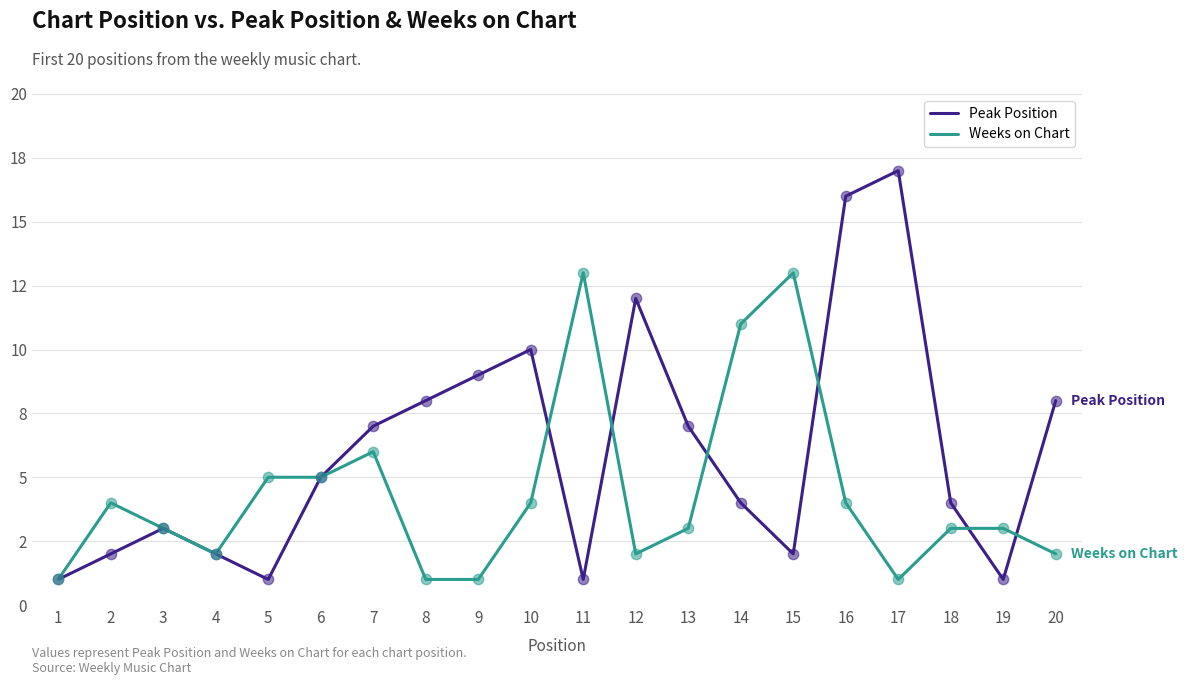

Which series has the largest total across all categories?

Peak Position